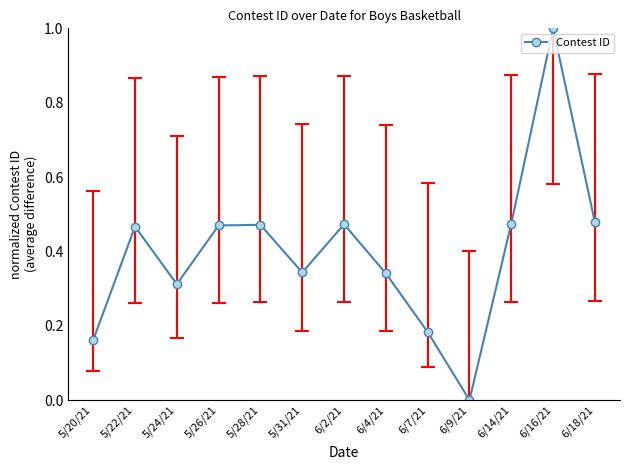

Is it true that the value at 6/14/21 is 0.8?

False